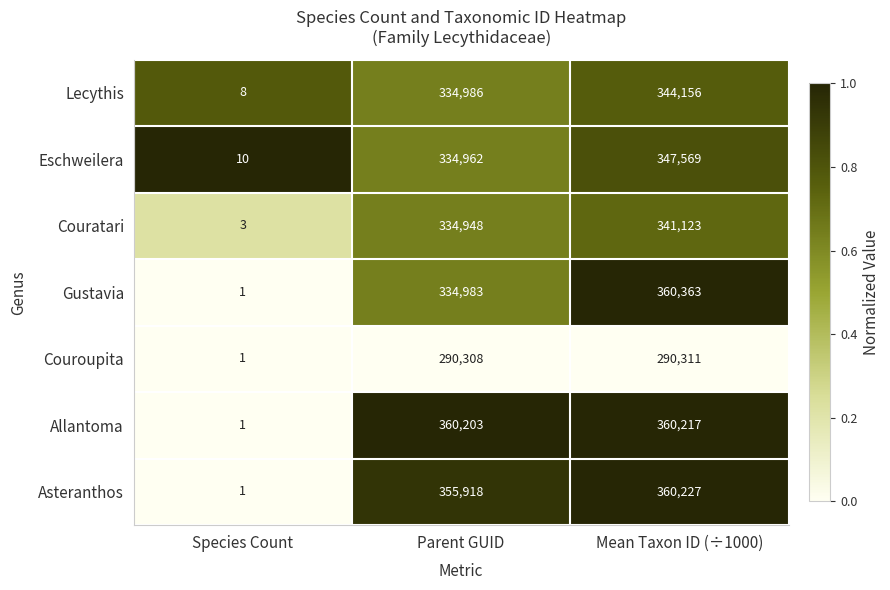

Which series has the largest range (max minus min)?

Gustavia